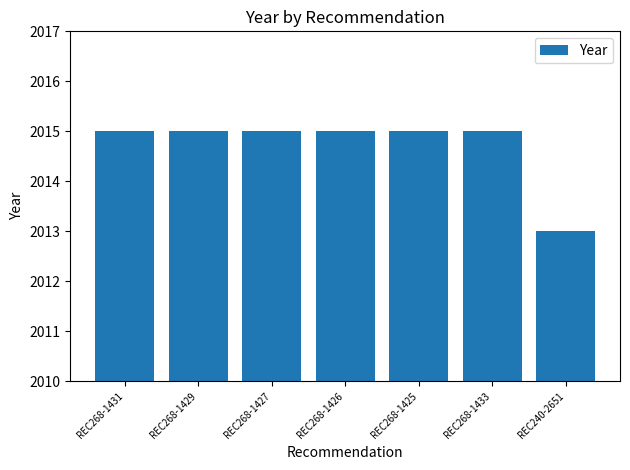

How many data points does each series have?

7